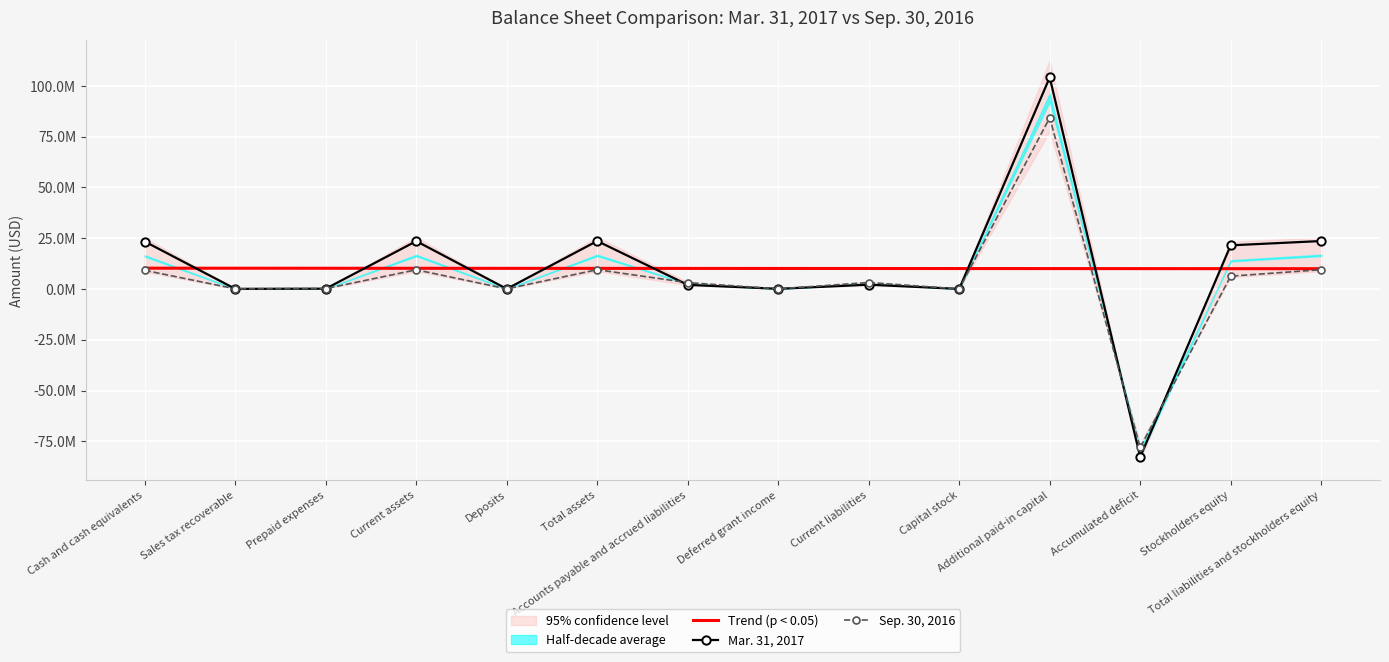

What is the average value of the Sep. 30, 2016 series?

4067120.7